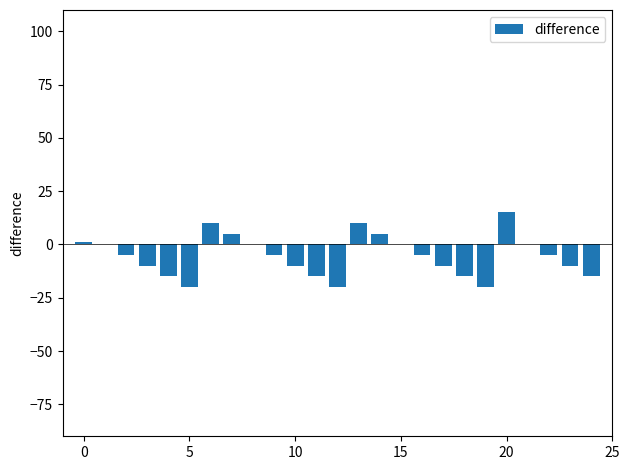

How many series are shown in this chart?

1